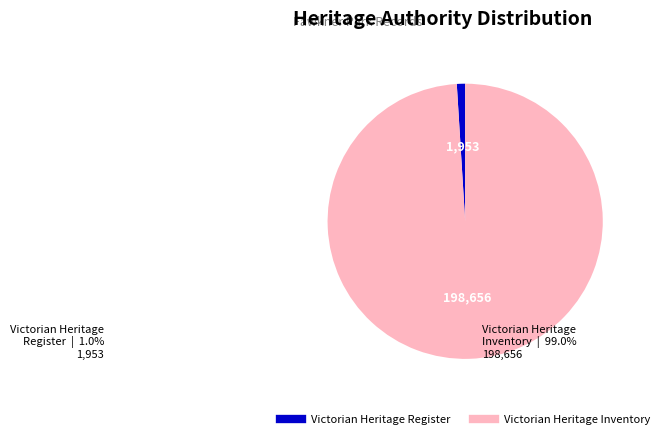

To the nearest percent, what percentage of the pie is Victorian Heritage Register?

1%